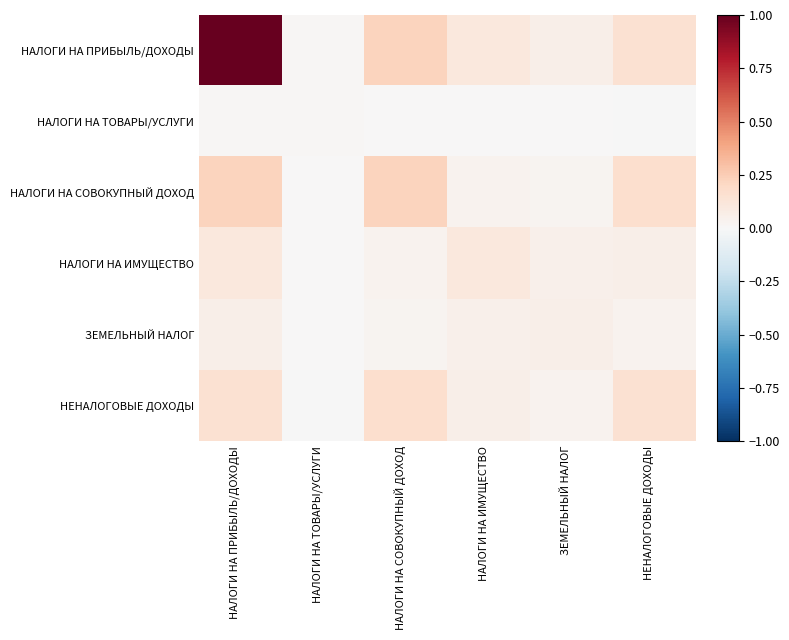

Reading right to left, transcribe all the data shown in this chart.

НАЛОГИ НА ПРИБЫЛЬ/ДОХОДЫ: НЕНАЛОГОВЫЕ ДОХОДЫ=0.2	ЗЕМЕЛЬНЫЙ НАЛОГ=0.1	НАЛОГИ НА ИМУЩЕСТВО=0.1	НАЛОГИ НА СОВОКУПНЫЙ ДОХОД=0.2	НАЛОГИ НА ТОВАРЫ/УСЛУГИ=0.0	НАЛОГИ НА ПРИБЫЛЬ/ДОХОДЫ=1.0
НАЛОГИ НА ТОВАРЫ/УСЛУГИ: НЕНАЛОГОВЫЕ ДОХОДЫ=-0.0	ЗЕМЕЛЬНЫЙ НАЛОГ=0.0	НАЛОГИ НА ИМУЩЕСТВО=0.0	НАЛОГИ НА СОВОКУПНЫЙ ДОХОД=0.0	НАЛОГИ НА ТОВАРЫ/УСЛУГИ=0.0	НАЛОГИ НА ПРИБЫЛЬ/ДОХОДЫ=0.0
НАЛОГИ НА СОВОКУПНЫЙ ДОХОД: НЕНАЛОГОВЫЕ ДОХОДЫ=0.2	ЗЕМЕЛЬНЫЙ НАЛОГ=0.0	НАЛОГИ НА ИМУЩЕСТВО=0.0	НАЛОГИ НА СОВОКУПНЫЙ ДОХОД=0.2	НАЛОГИ НА ТОВАРЫ/УСЛУГИ=0.0	НАЛОГИ НА ПРИБЫЛЬ/ДОХОДЫ=0.2
НАЛОГИ НА ИМУЩЕСТВО: НЕНАЛОГОВЫЕ ДОХОДЫ=0.1	ЗЕМЕЛЬНЫЙ НАЛОГ=0.0	НАЛОГИ НА ИМУЩЕСТВО=0.1	НАЛОГИ НА СОВОКУПНЫЙ ДОХОД=0.0	НАЛОГИ НА ТОВАРЫ/УСЛУГИ=0.0	НАЛОГИ НА ПРИБЫЛЬ/ДОХОДЫ=0.1
ЗЕМЕЛЬНЫЙ НАЛОГ: НЕНАЛОГОВЫЕ ДОХОДЫ=0.0	ЗЕМЕЛЬНЫЙ НАЛОГ=0.1	НАЛОГИ НА ИМУЩЕСТВО=0.0	НАЛОГИ НА СОВОКУПНЫЙ ДОХОД=0.0	НАЛОГИ НА ТОВАРЫ/УСЛУГИ=0.0	НАЛОГИ НА ПРИБЫЛЬ/ДОХОДЫ=0.1
НЕНАЛОГОВЫЕ ДОХОДЫ: НЕНАЛОГОВЫЕ ДОХОДЫ=0.2	ЗЕМЕЛЬНЫЙ НАЛОГ=0.0	НАЛОГИ НА ИМУЩЕСТВО=0.1	НАЛОГИ НА СОВОКУПНЫЙ ДОХОД=0.2	НАЛОГИ НА ТОВАРЫ/УСЛУГИ=-0.0	НАЛОГИ НА ПРИБЫЛЬ/ДОХОДЫ=0.2